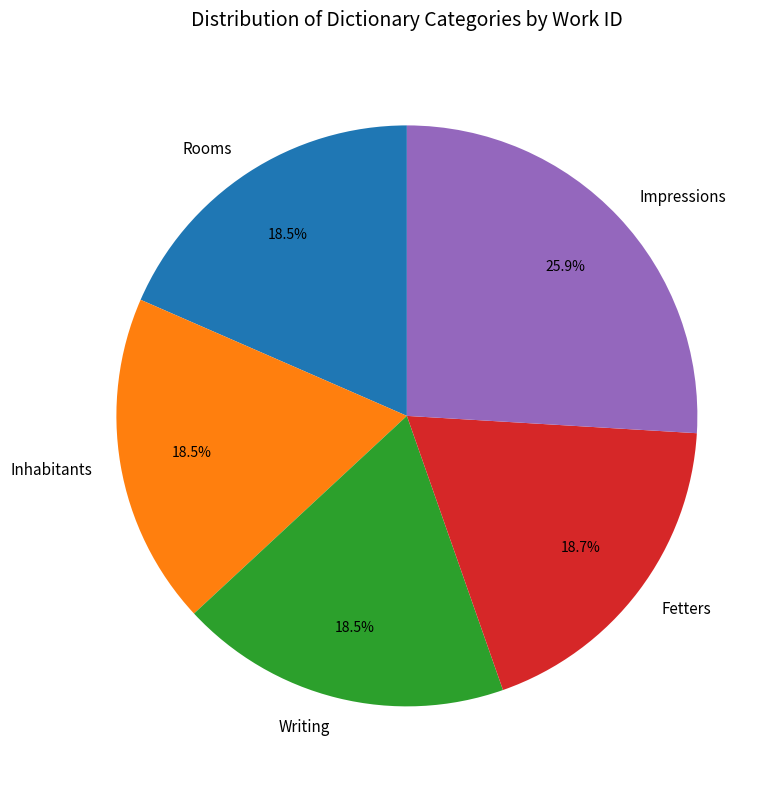

To the nearest percent, what is the combined percentage of Fetters and Writing?

37%